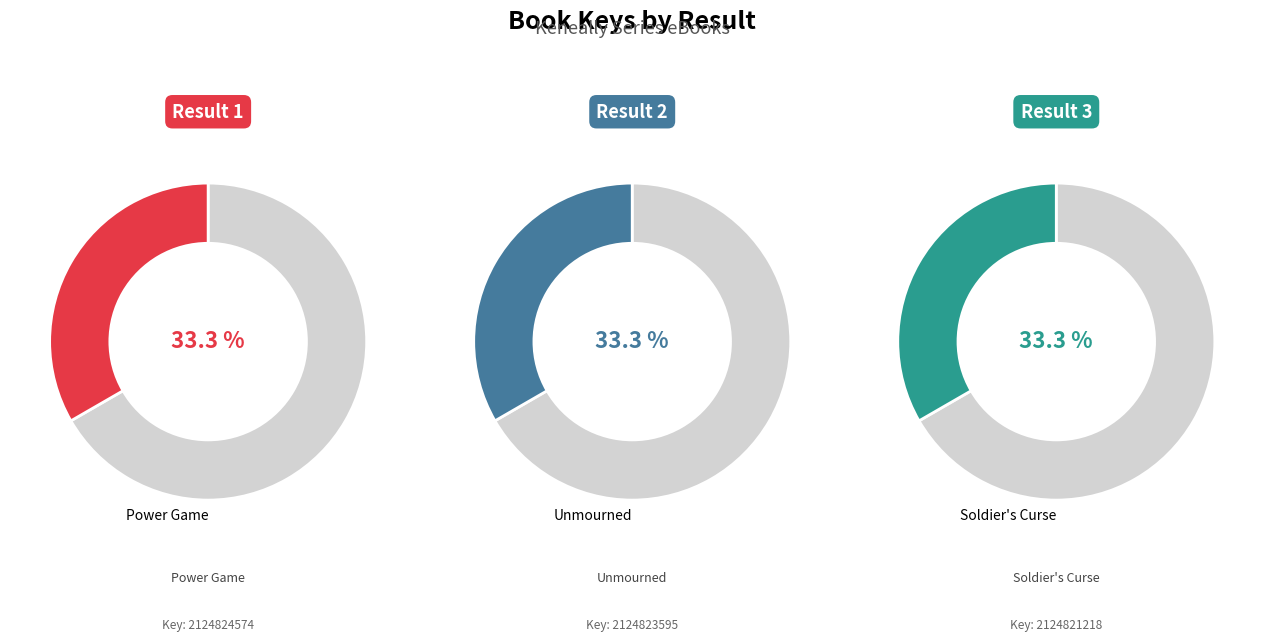

What is the change in value from 1 to 3?

-3356